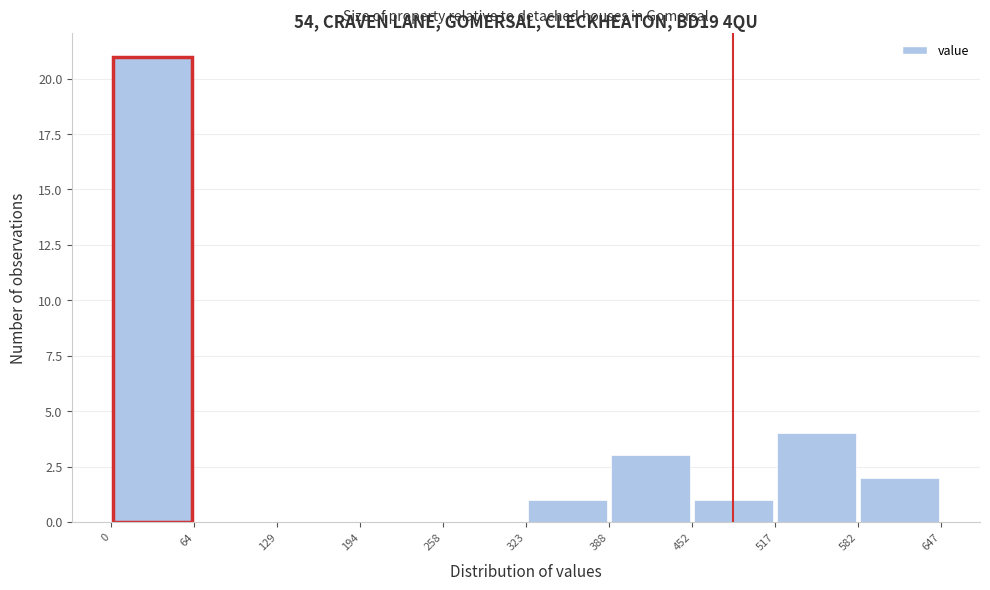

Reading left to right, transcribe this chart: for each bar, give the range it covers on the x-axis and its height. The values are not printed on the chart, so give them approximately, as read against the axis.

0 to 64: 21
64 to 129: 0
129 to 194: 0
194 to 258: 0
258 to 323: 0
323 to 388: 1
388 to 452: 3
452 to 517: 1
517 to 582: 4
582 to 647: 2